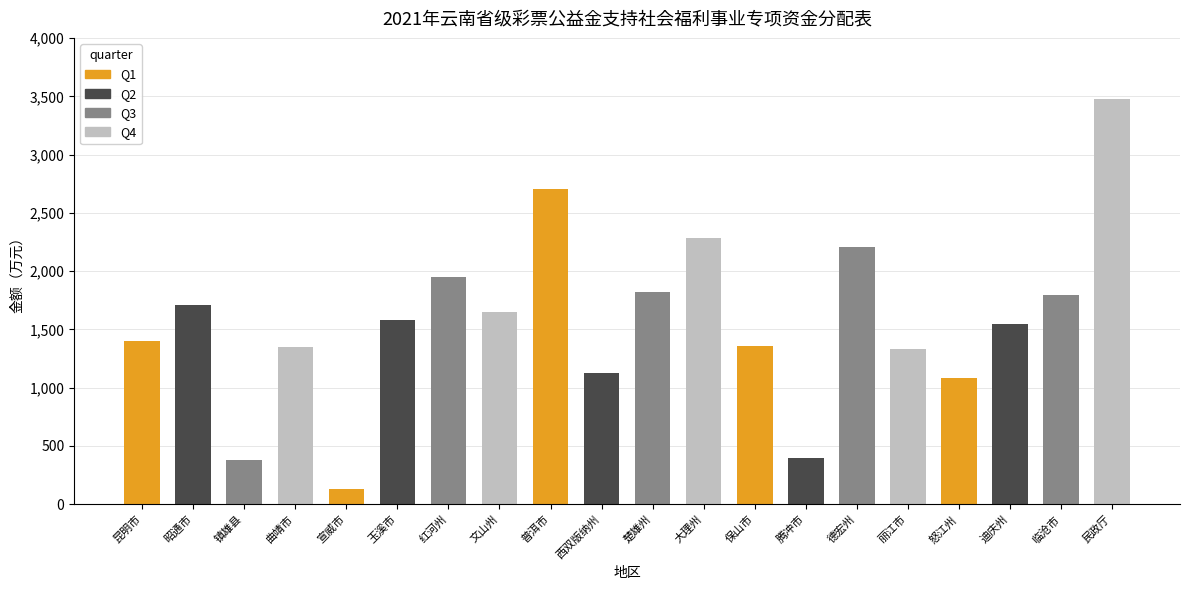

At which category does the chart reach its minimum across all series?

宣威市